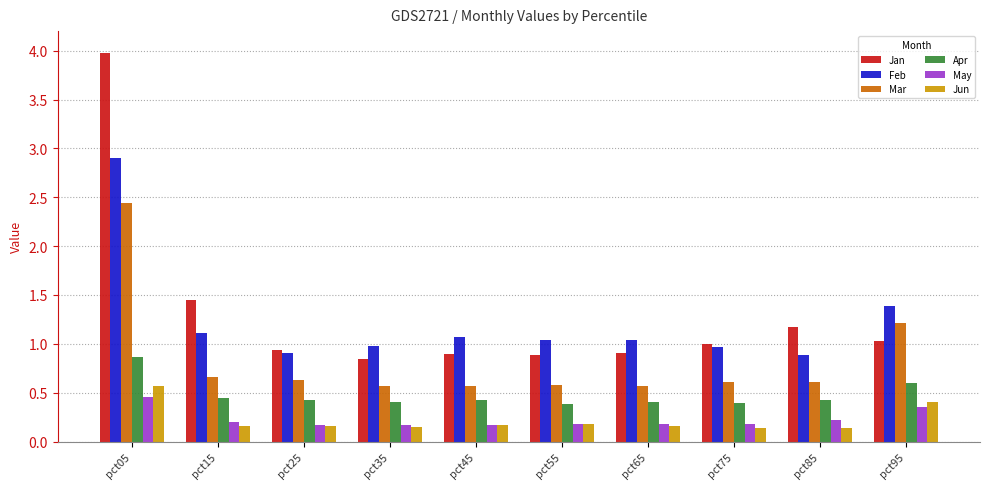

What is the average value of the Feb series?

1.2